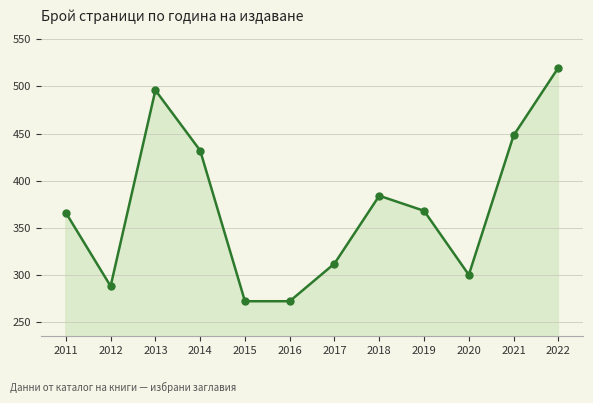

The chart shows a value of 109 at 2019. True or false?

False